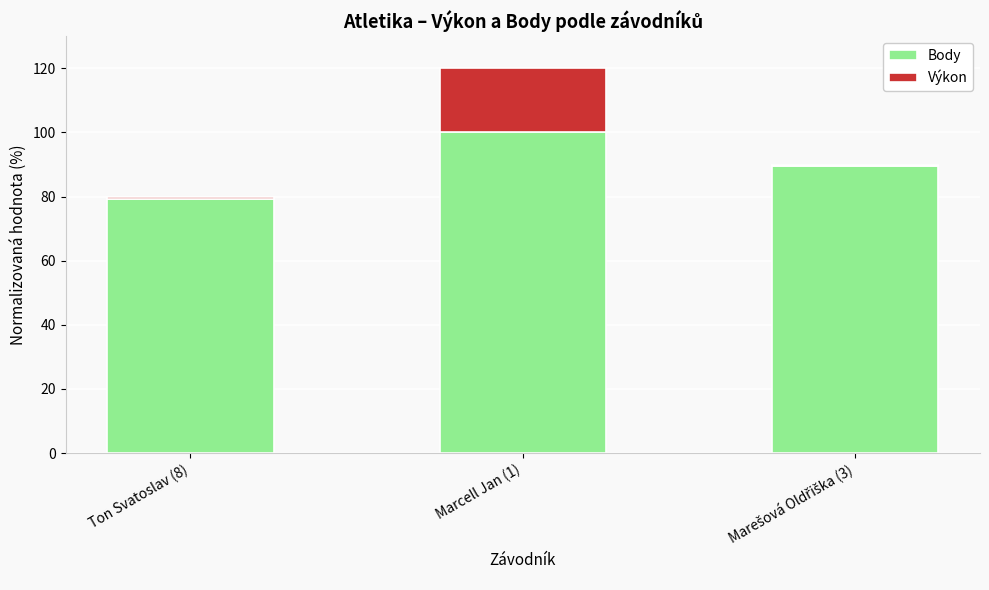

What is the total value across all series at Ton Svatoslav (8)?

79.9